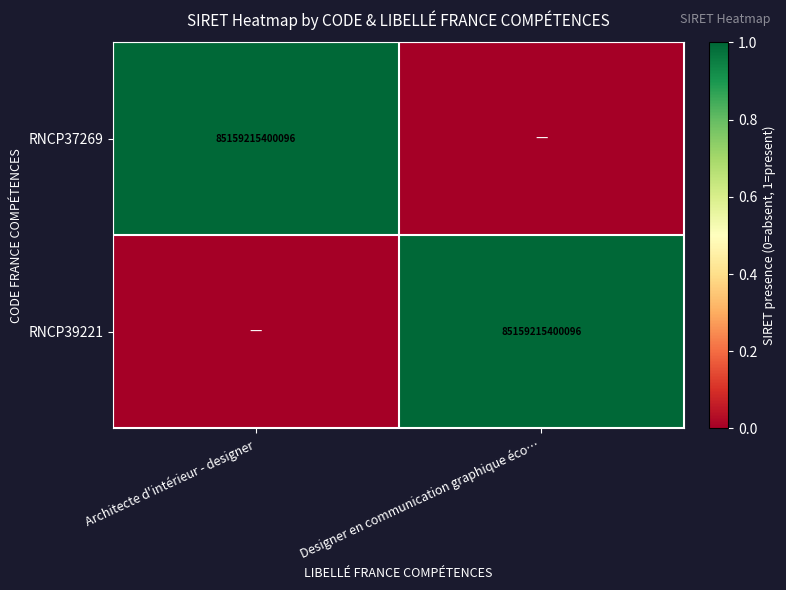

The RNCP39221 series shows 85159215400096 at Designer en communication graphique éco…. True or false?

True